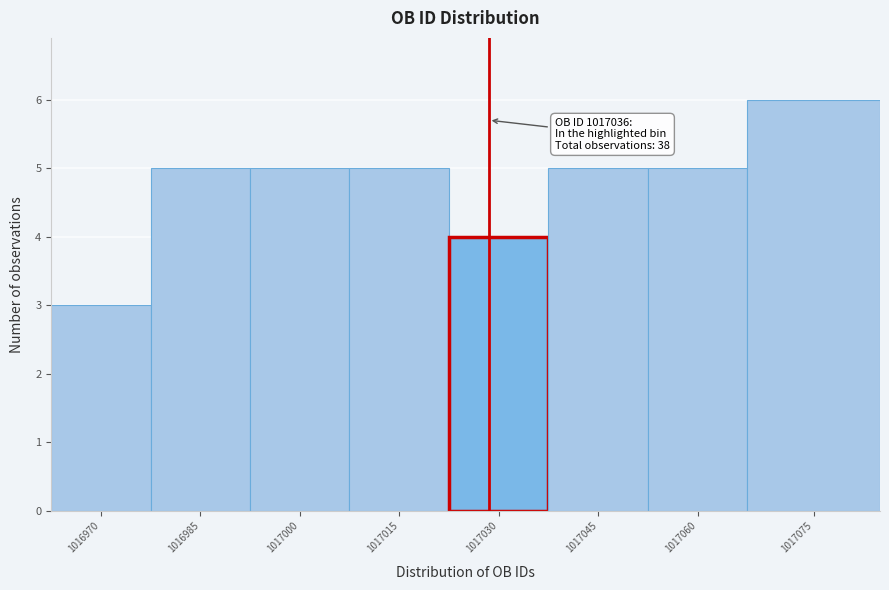

Reading left to right, extract all data points from this chart.

3	5	5	5	4	5	5	6